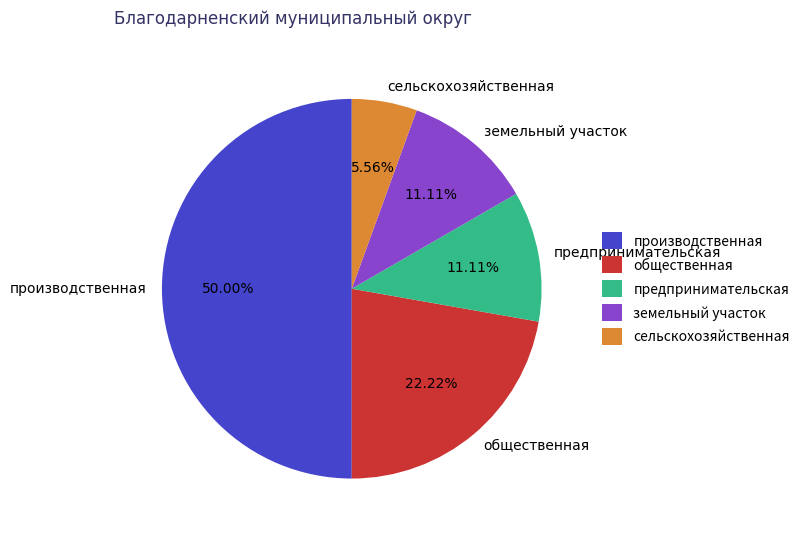

Does сельскохозяйственная represent more than half of the total?

No